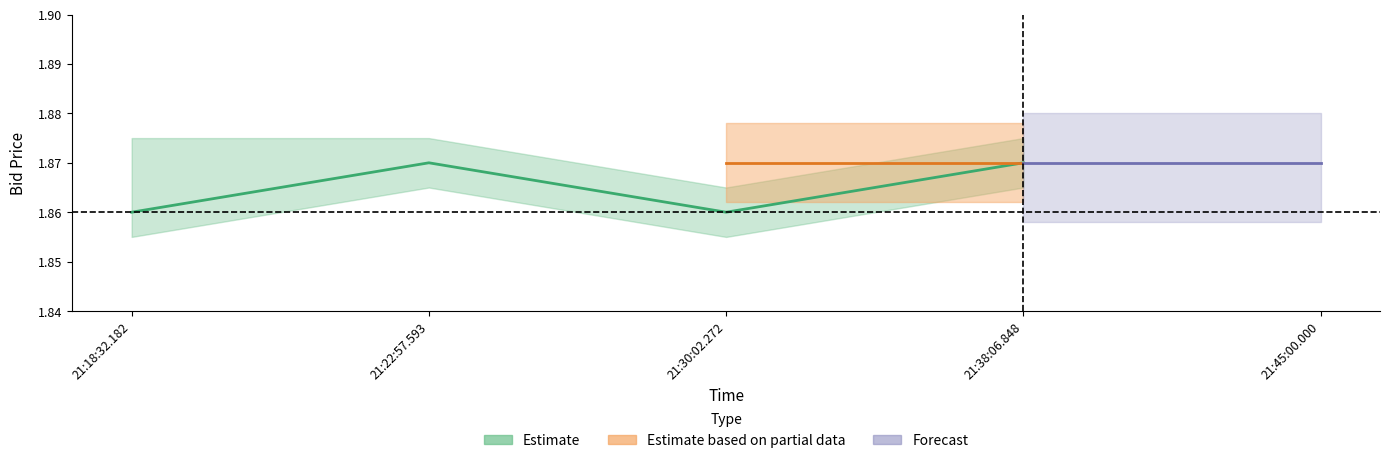

True or false: the data has more than 0 interior local peaks.

True